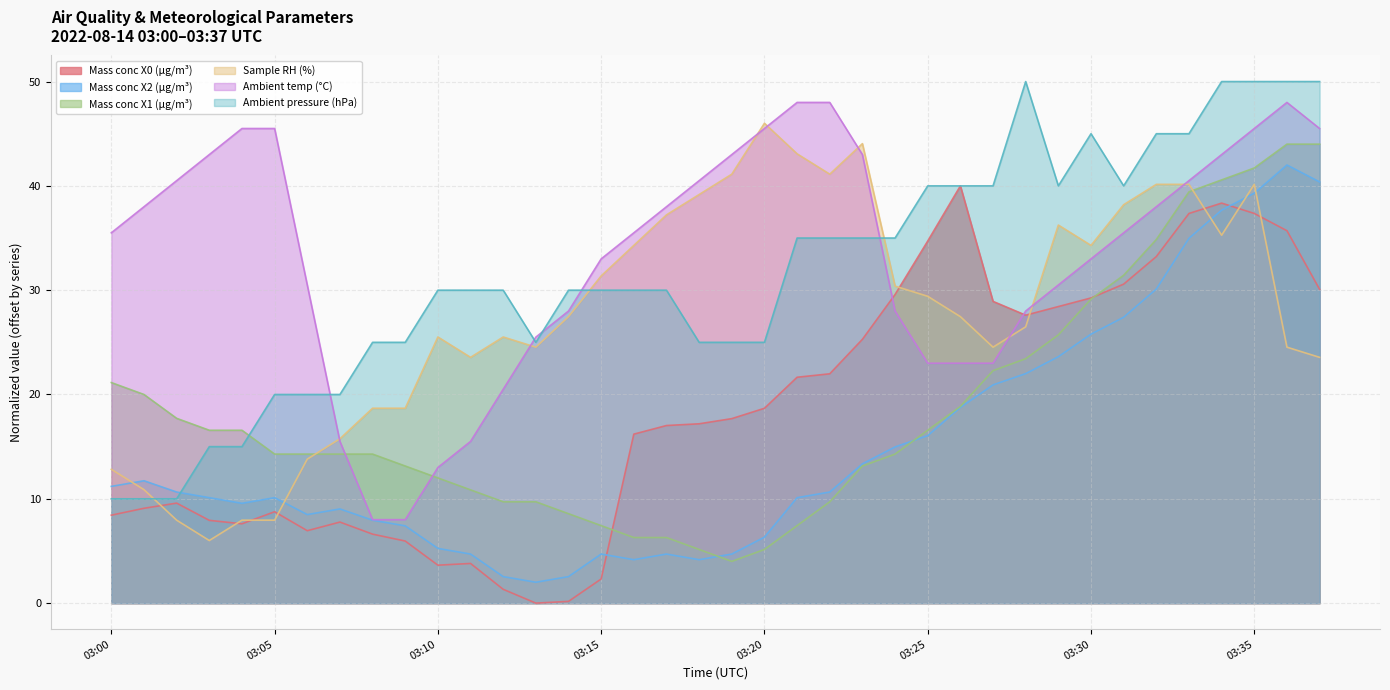

Where is the first local maximum for Sample RH (%)?

03:10